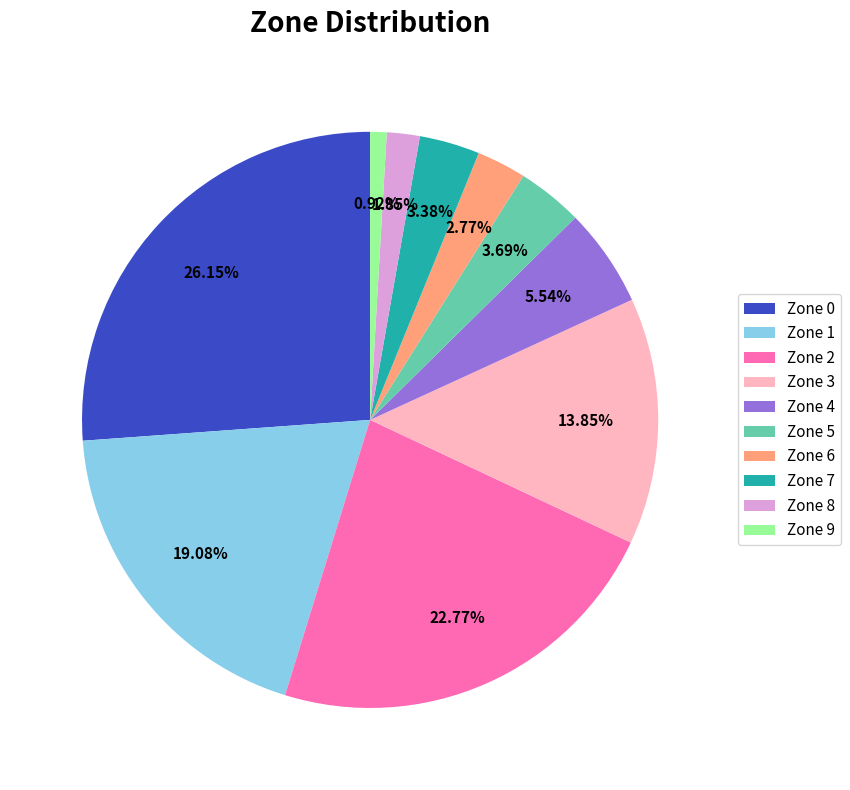

Is there a majority slice in this chart?

No